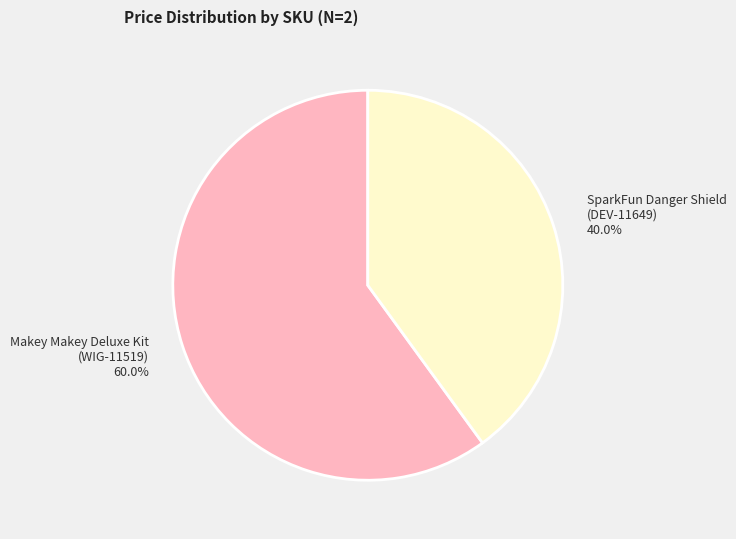

Is there any slice that represents more than half of the pie?

Yes